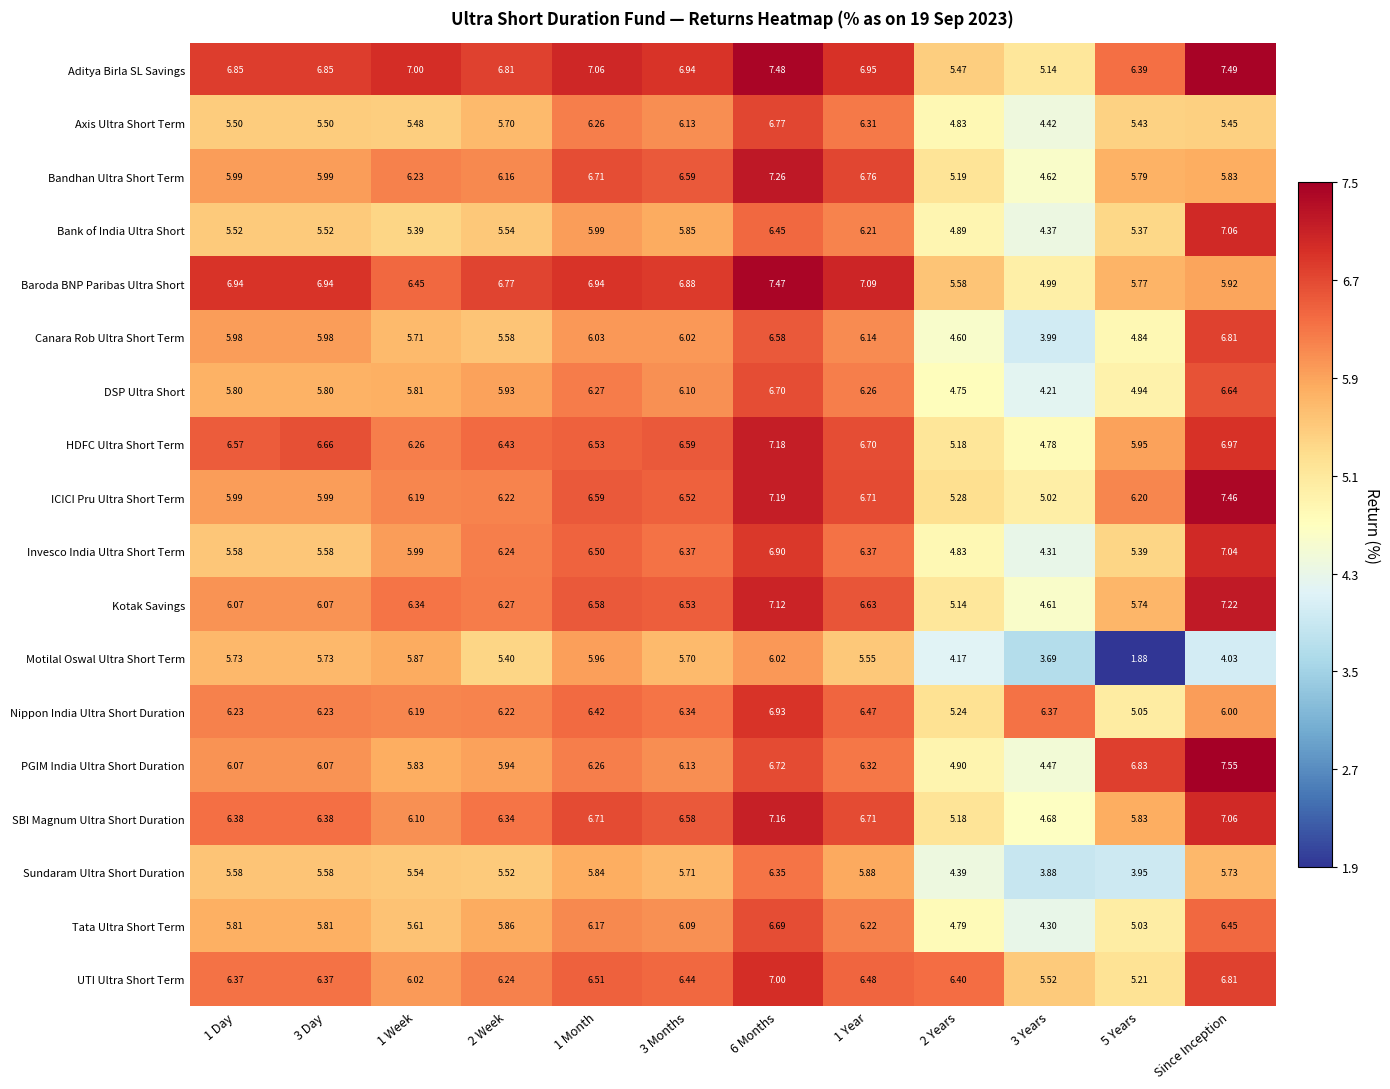

Which series has the largest total across all categories?

Aditya Birla SL Savings